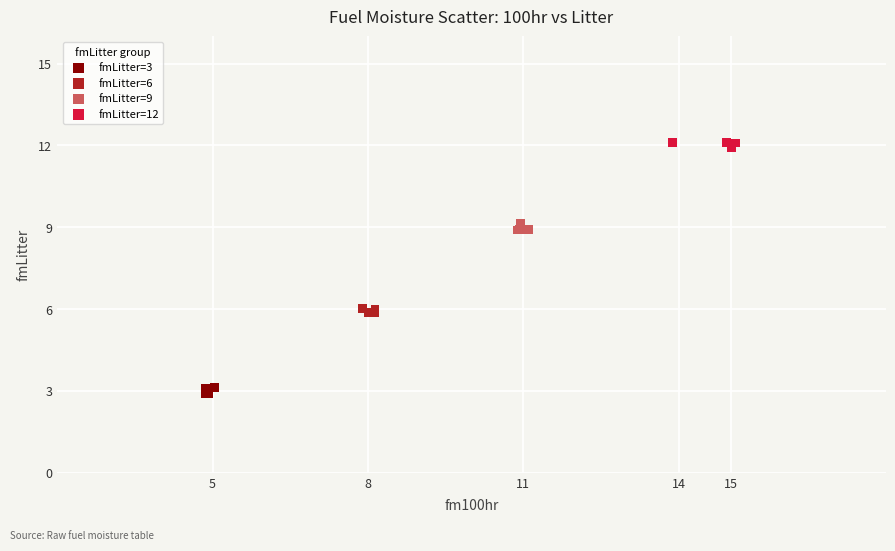

Which series contains the highest Y value?

fmLitter=12